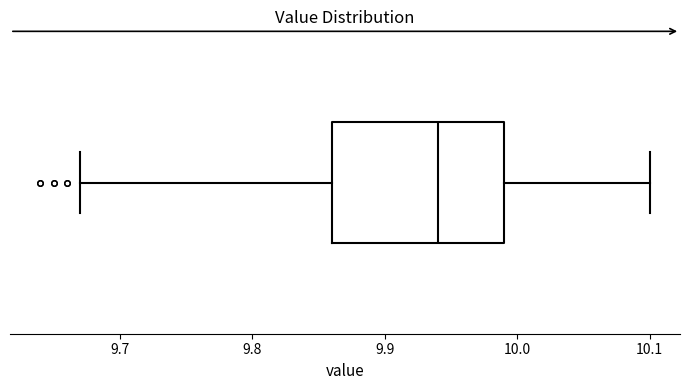

Read this box plot against the x-axis: the position of the median line, the range covered by the box, and the ends of both whiskers. The values are not printed on the chart, so give them approximately, as read against the axis.

median 9.94, box 9.86 to 9.99, whiskers 9.67 to 10.10